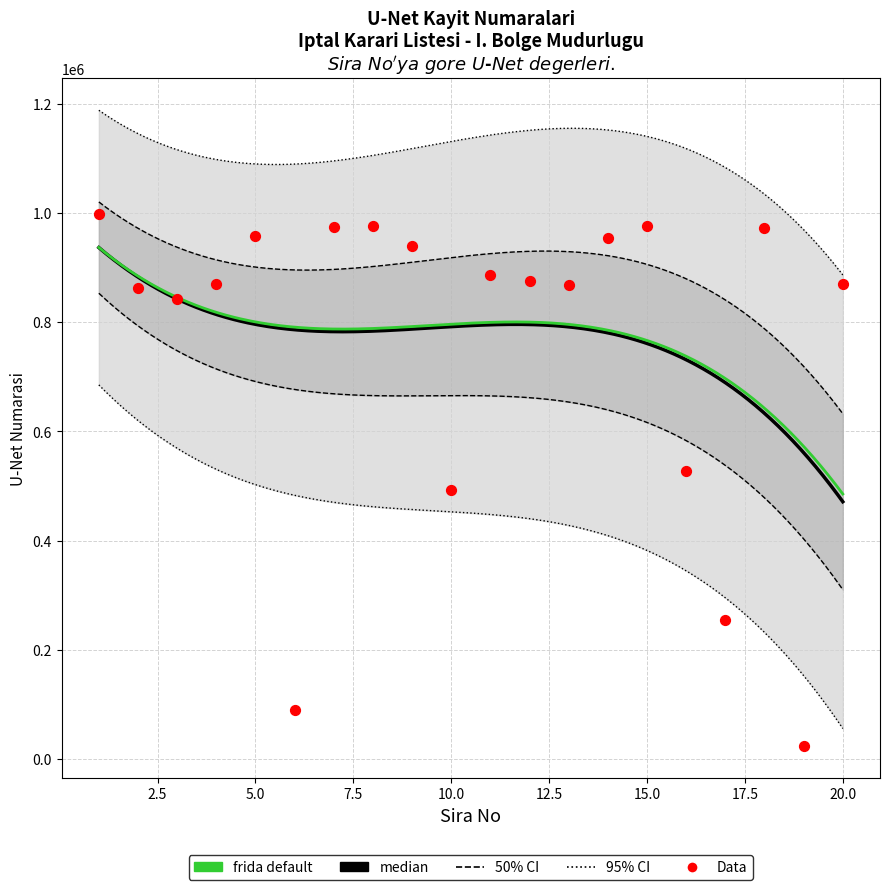

Which has a higher value, 7 or 11?

7